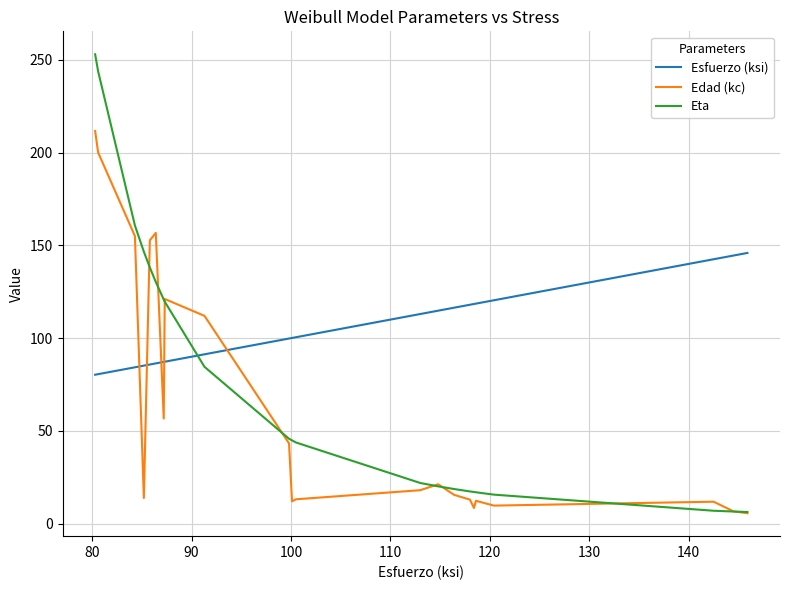

Which series has the largest total across all categories?

Esfuerzo (ksi)